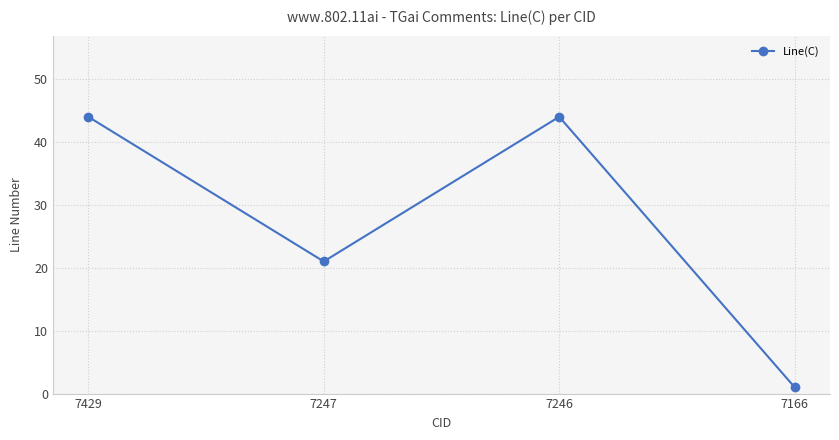

True or false: the data shows 10 at 7247.

False